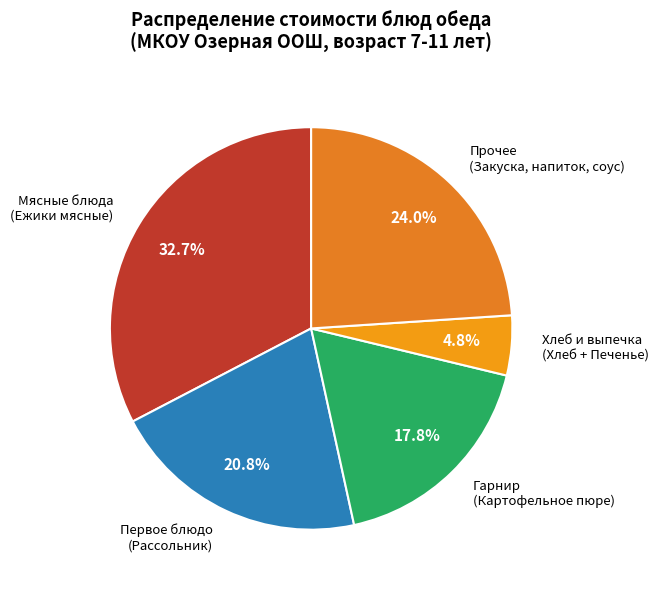

How many slices are in this pie chart?

5